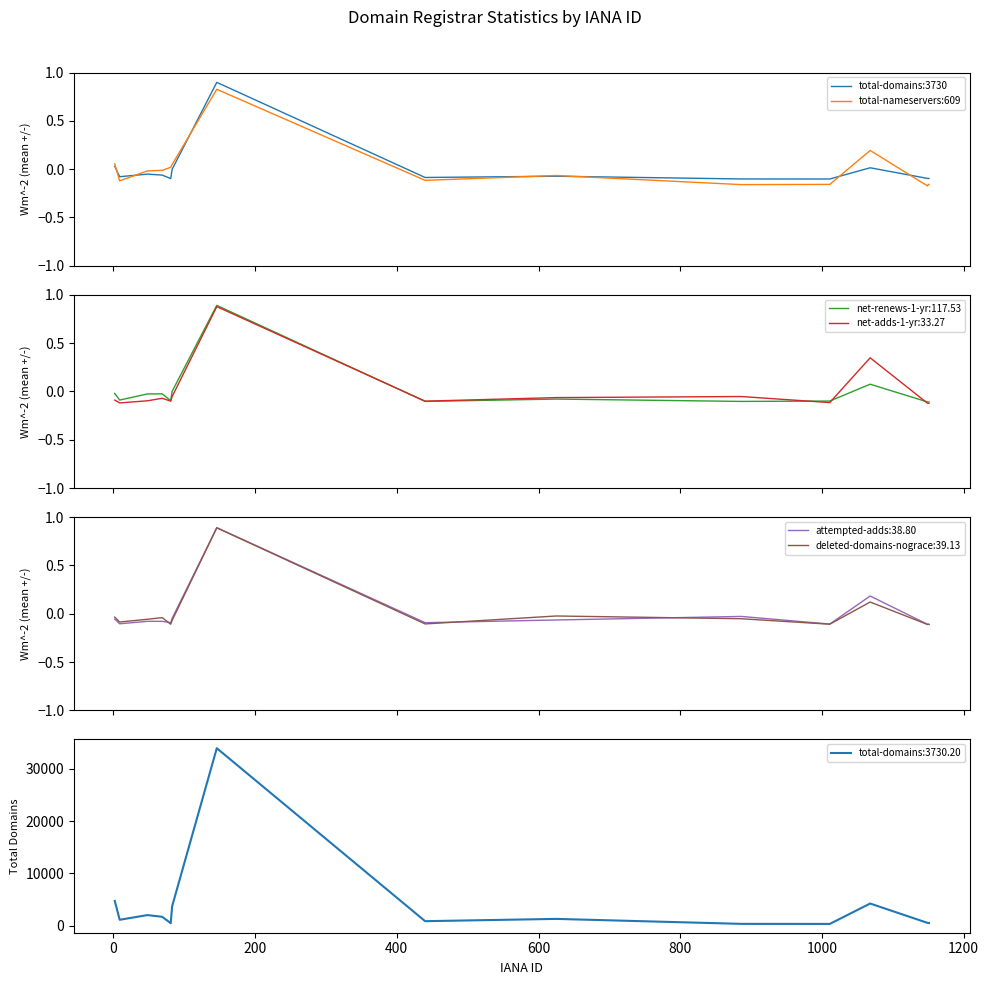

Which series changed the most between 400 and 800?

total-nameservers:609